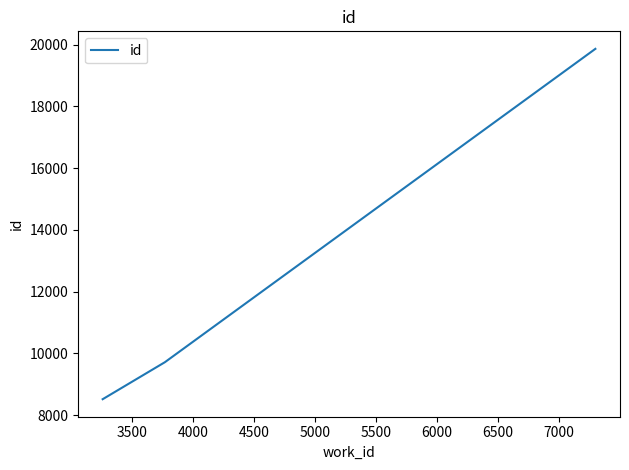

What is the sum of all values?

38095